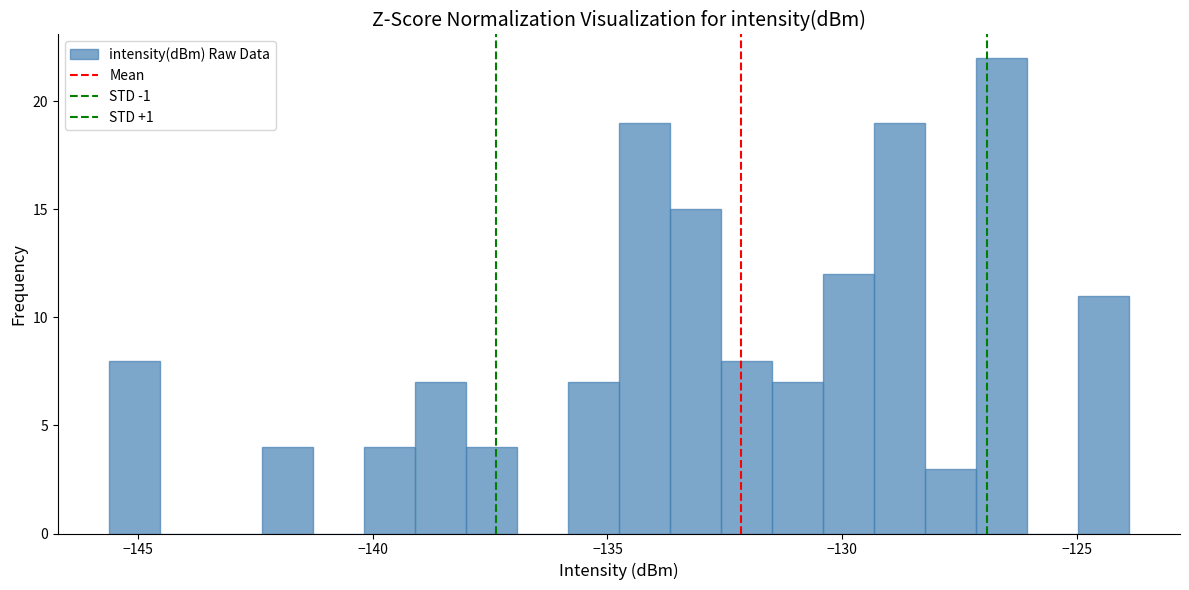

Read against the x-axis, roughly where is the centre of the tallest bar?

-126.5